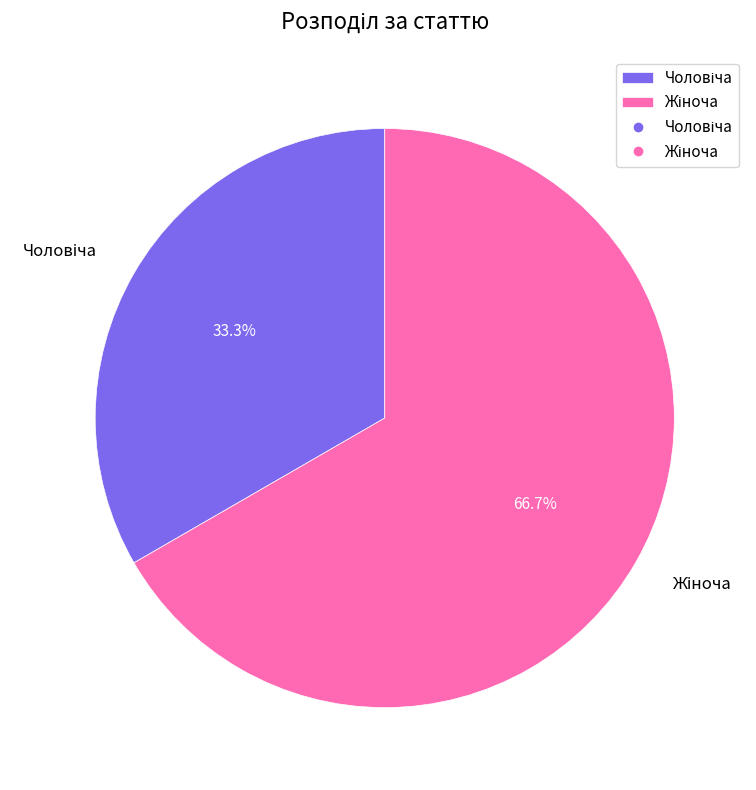

Is there a majority slice in this chart?

Yes